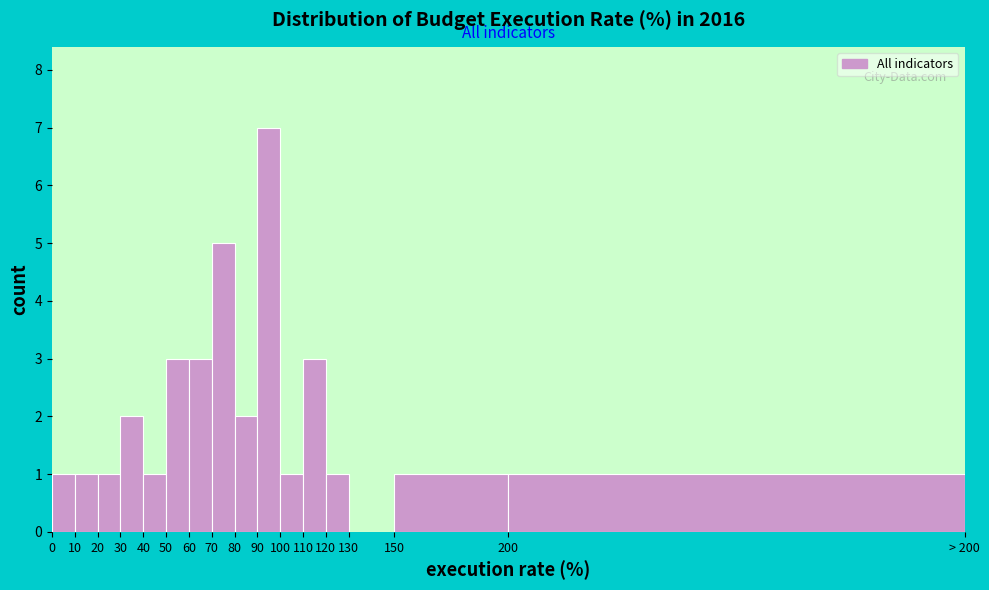

Reading left to right, extract all data points from this chart.

0=1	10=1	20=1	30=2	40=1	50=3	60=3	70=5	80=2	90=7	100=1	110=3	120=1	130=0	150=1	200=1